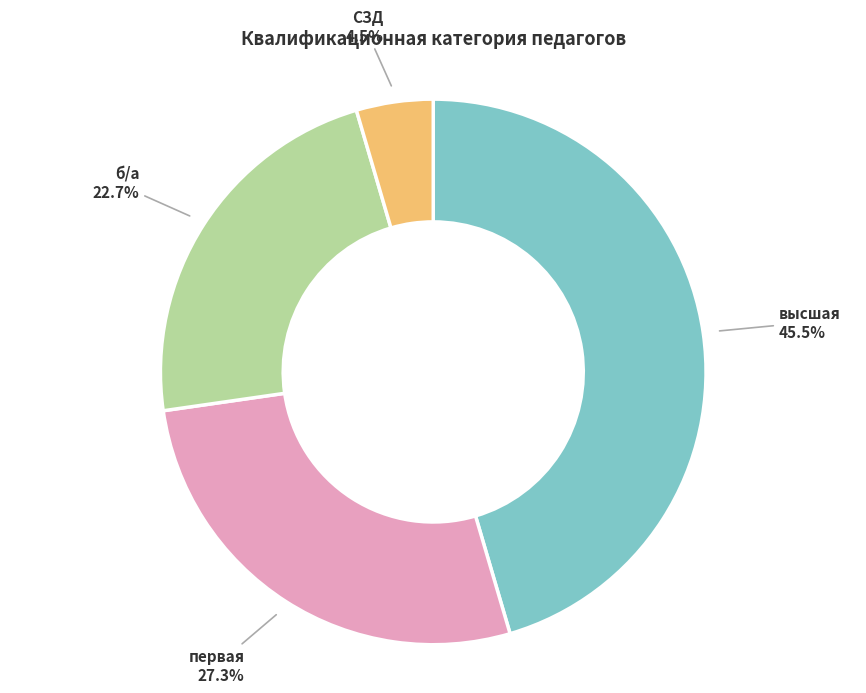

Rank the categories by value from highest to lowest.

высшая, первая, б/а, СЗД